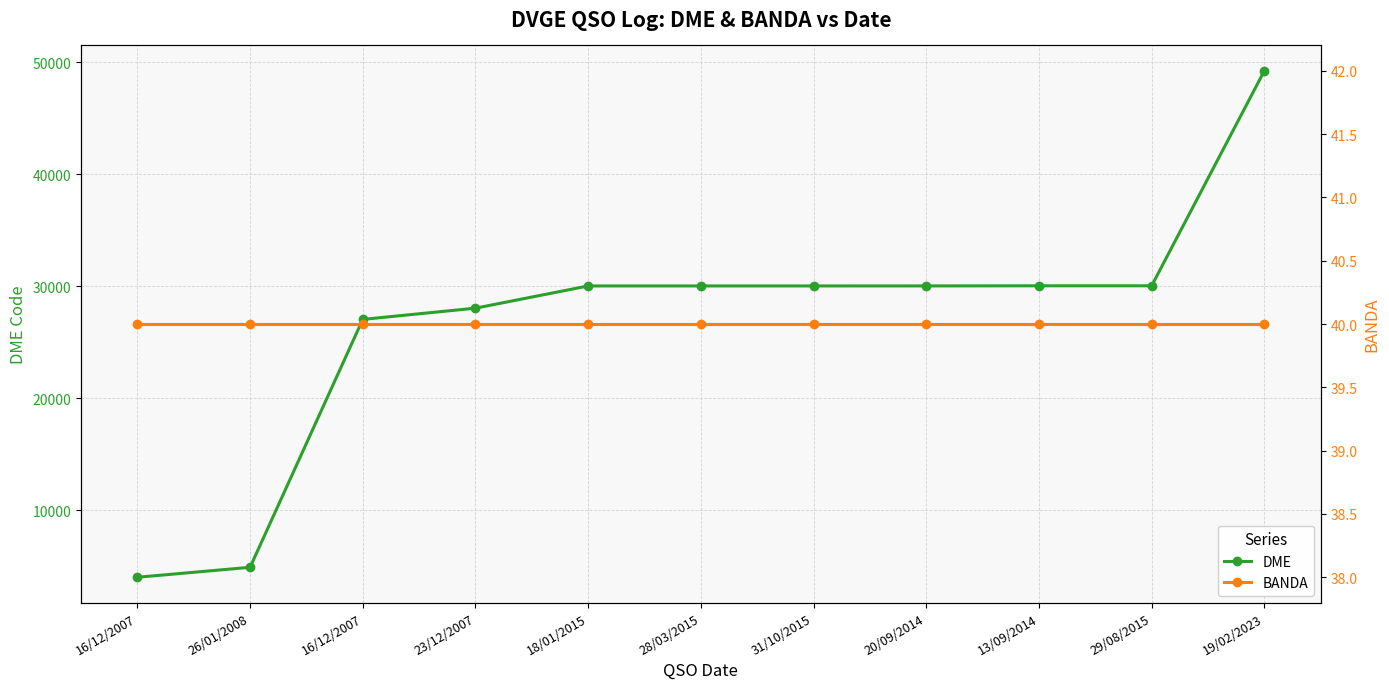

Which series has the largest range (max minus min)?

DME